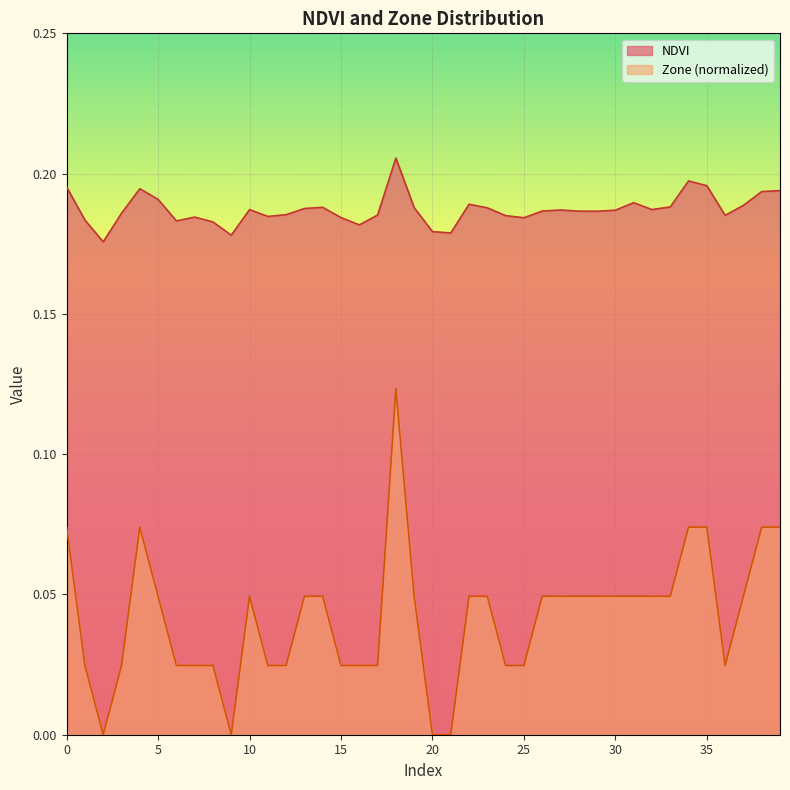

List the series in order of their overall mean, lowest first.

Zone (normalized), NDVI